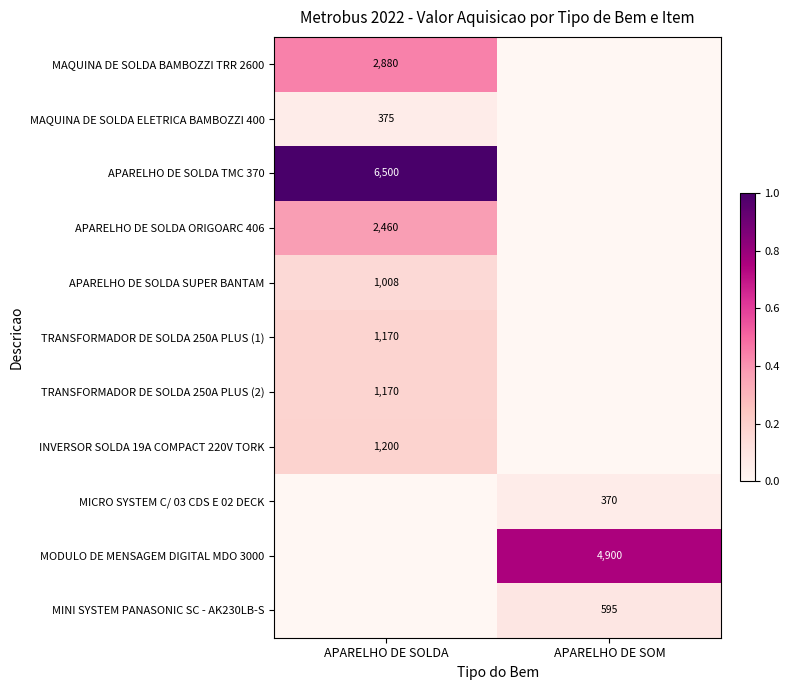

Which category has the highest value in the APARELHO DE SOLDA SUPER BANTAM series?

APARELHO DE SOLDA